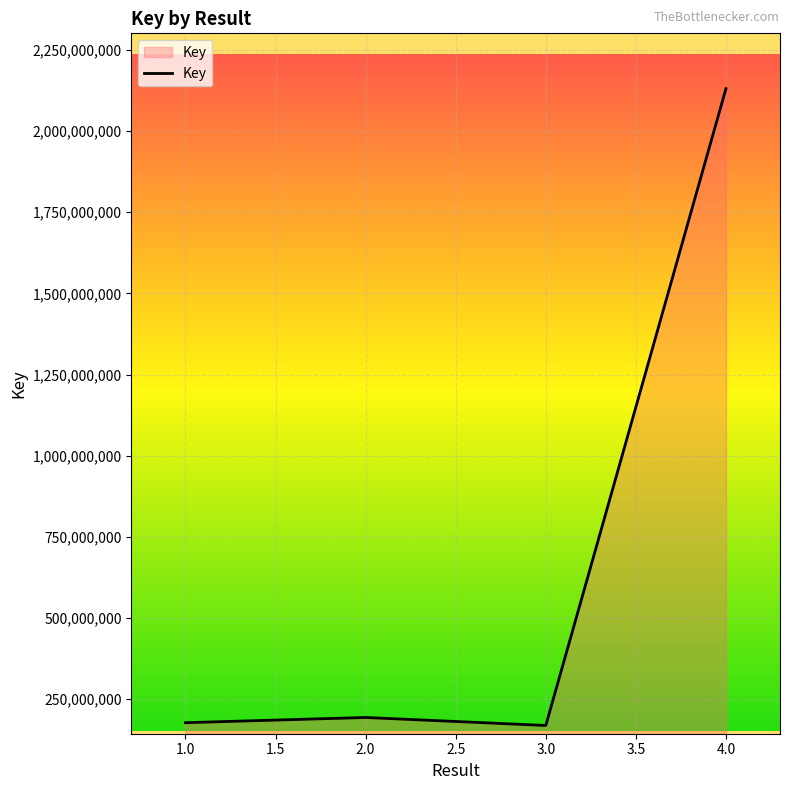

The value at 2.0 is 86682951. True or false?

False